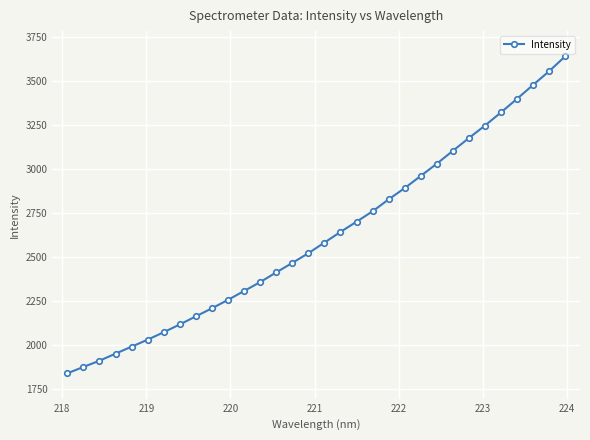

What is the value of the 18th point from the left?

2641.3